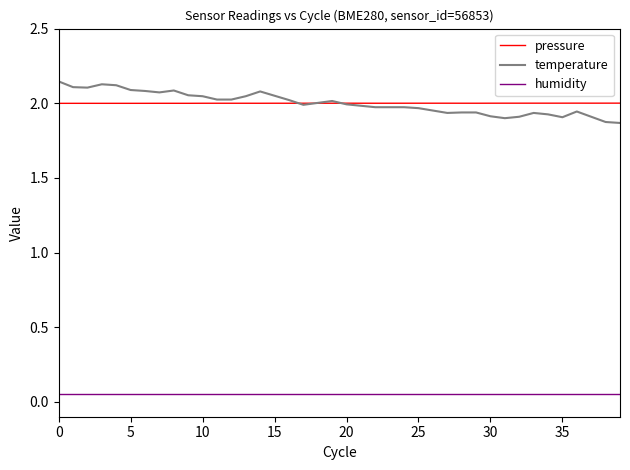

Which series has the largest range (max minus min)?

temperature